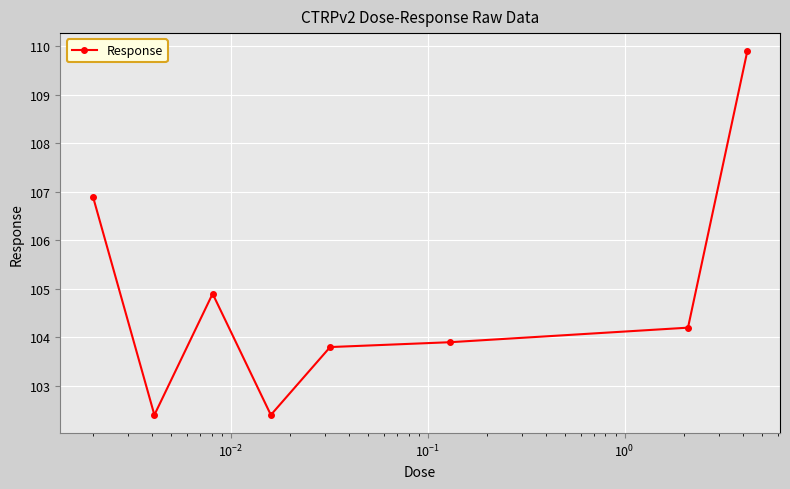

Does the chart have visible grid lines?

Yes